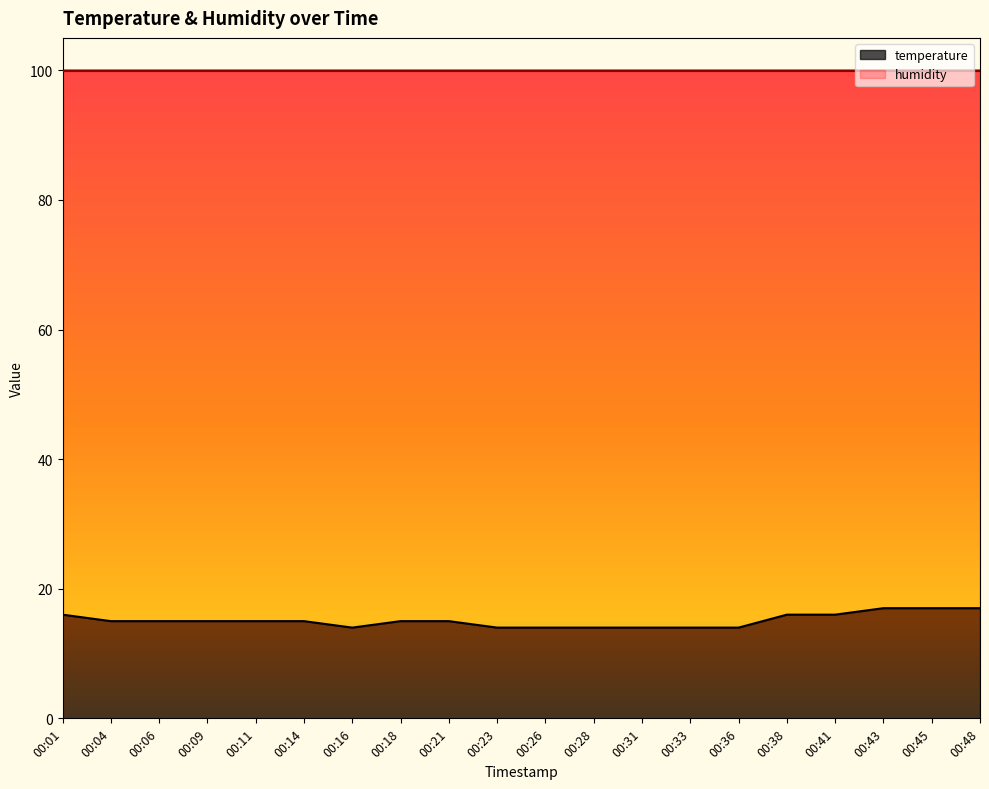

At which category does the data reach its first local valley?

00:16